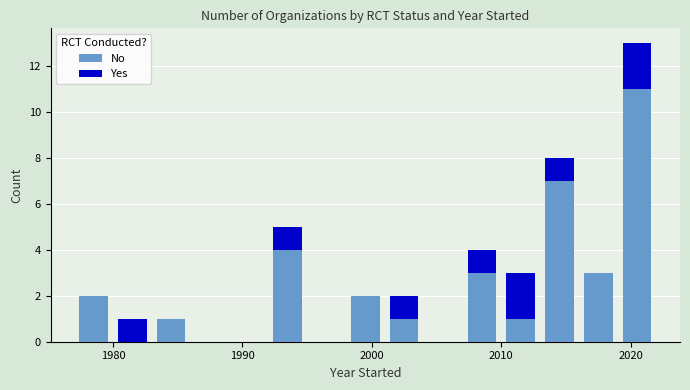

What is the highest value of the No series?

11